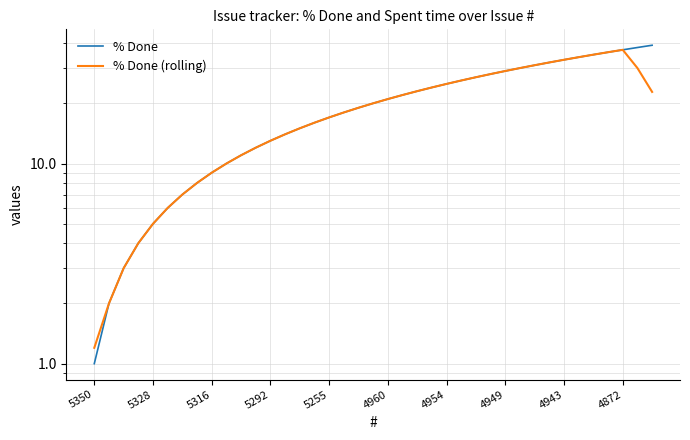

What is the average value of the % Done series?

20.0